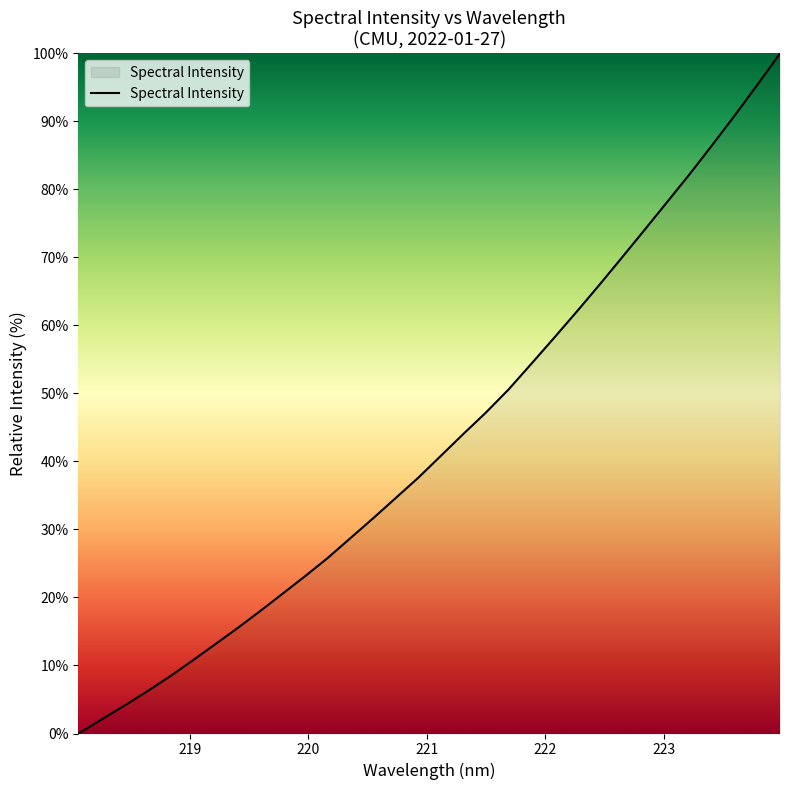

Count the number of categories in the chart.

32